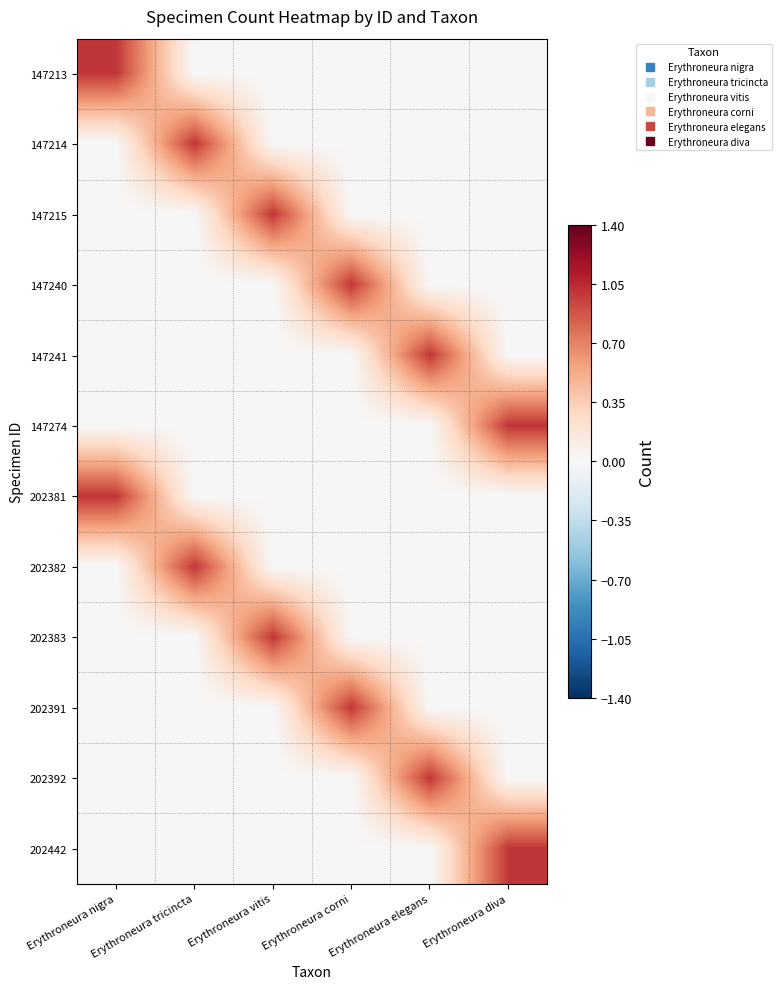

What is the spread (max minus min) of values at Erythroneura vitis?

1